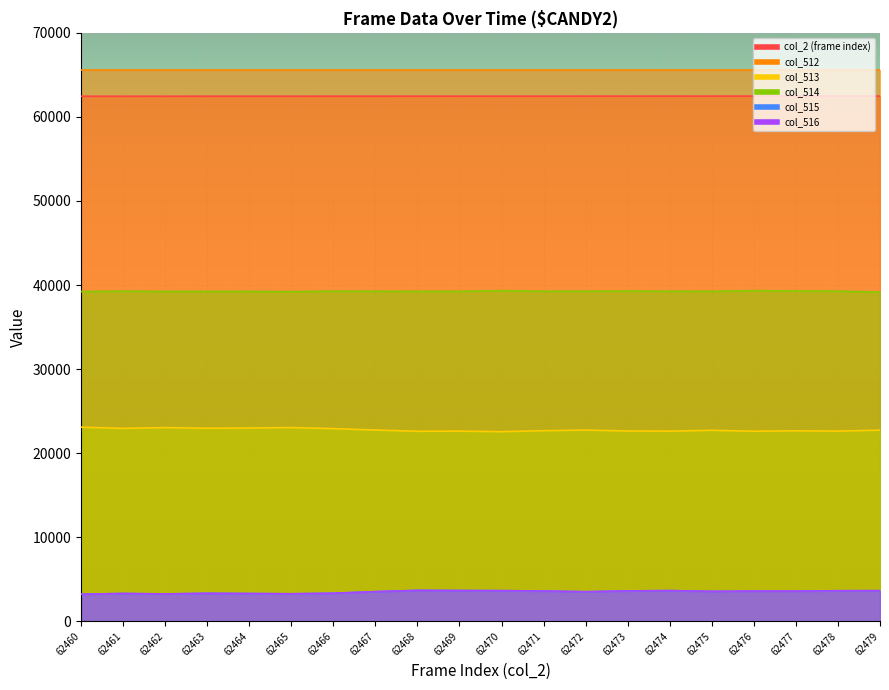

Which category has the highest value in the col_514 series?

62476